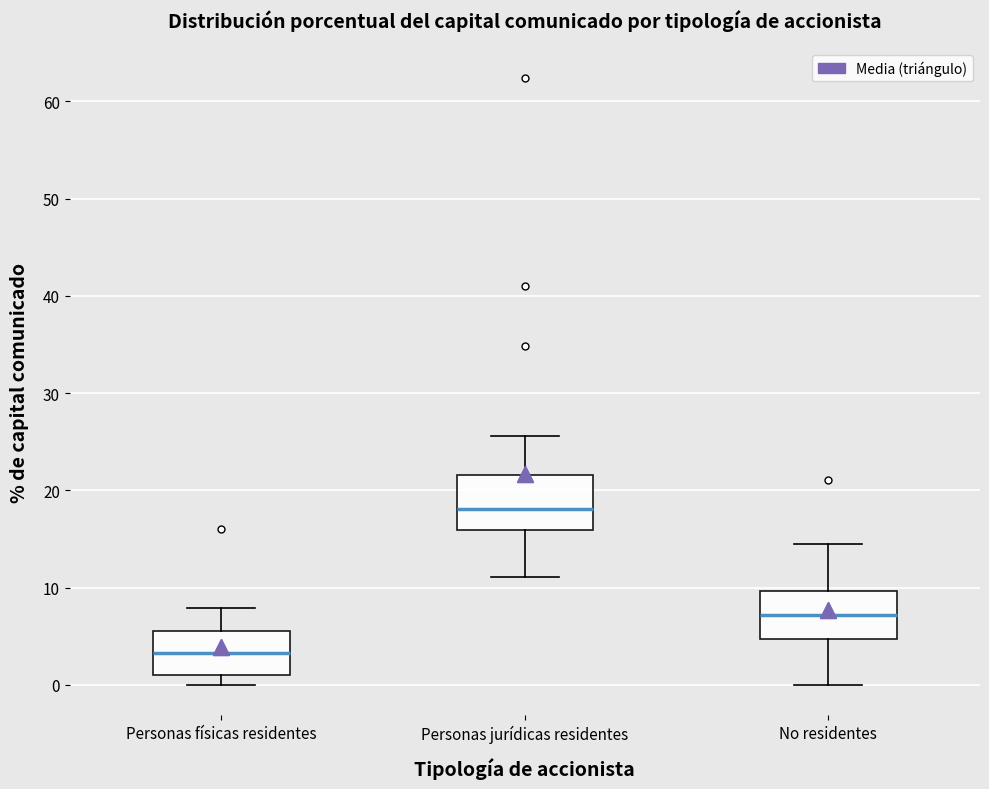

Which box has the highest median line?

Personas jurídicas residentes